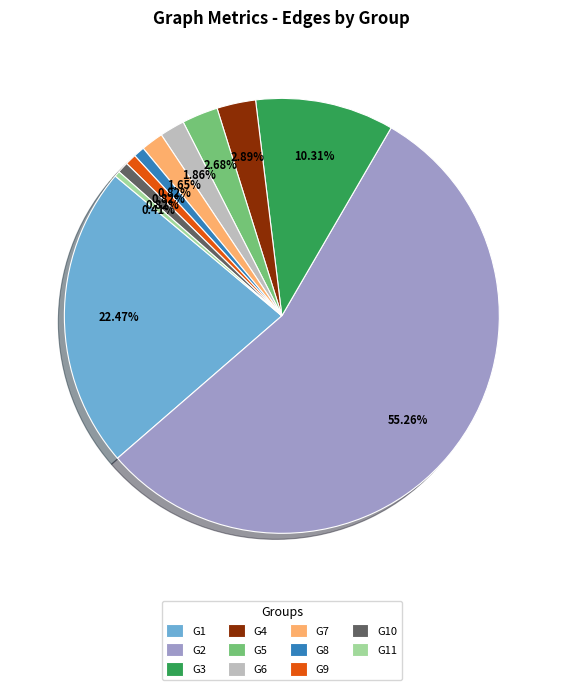

To the nearest percent, what is the difference between the G3 and G4 slice percentages?

7%